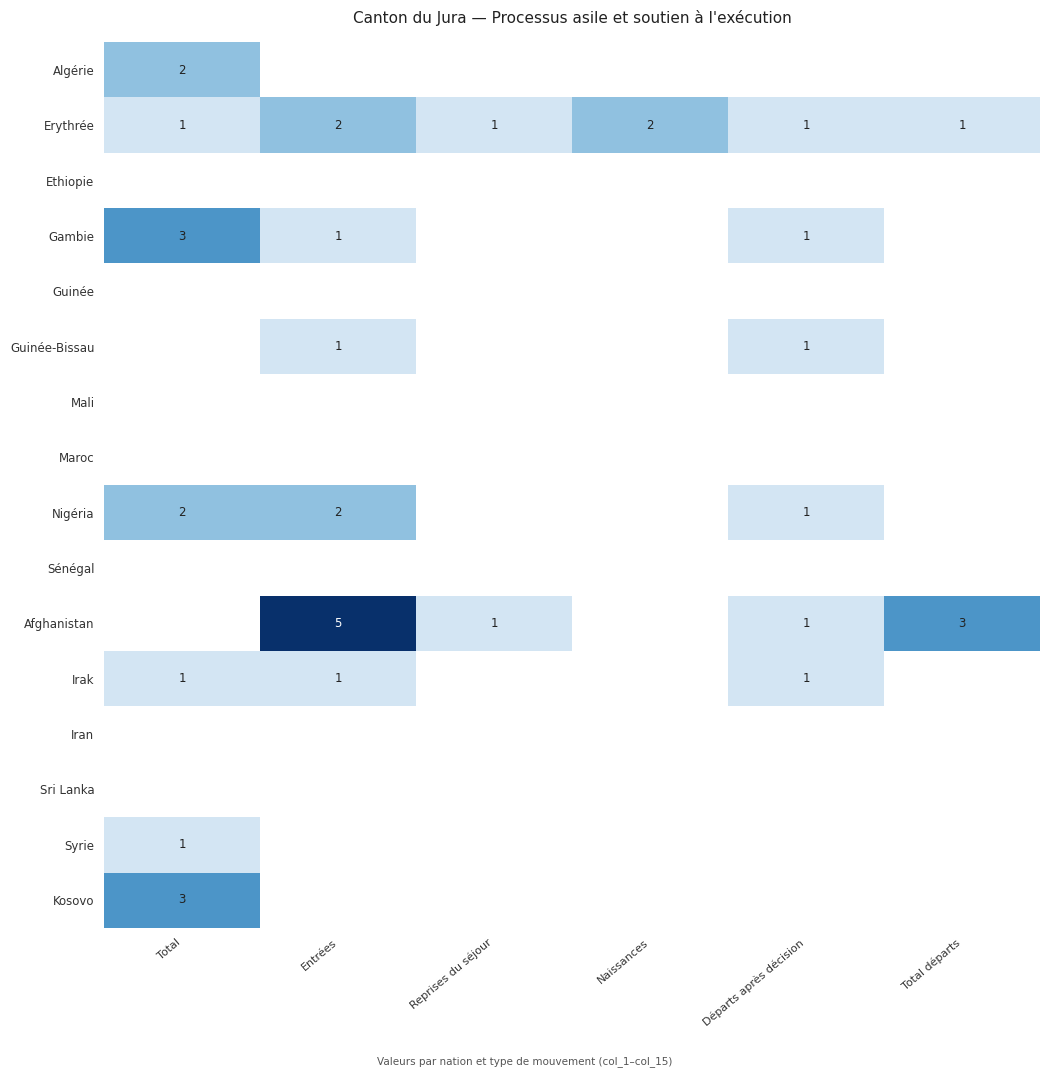

Is it true that Algérie equals 2 at Total?

True